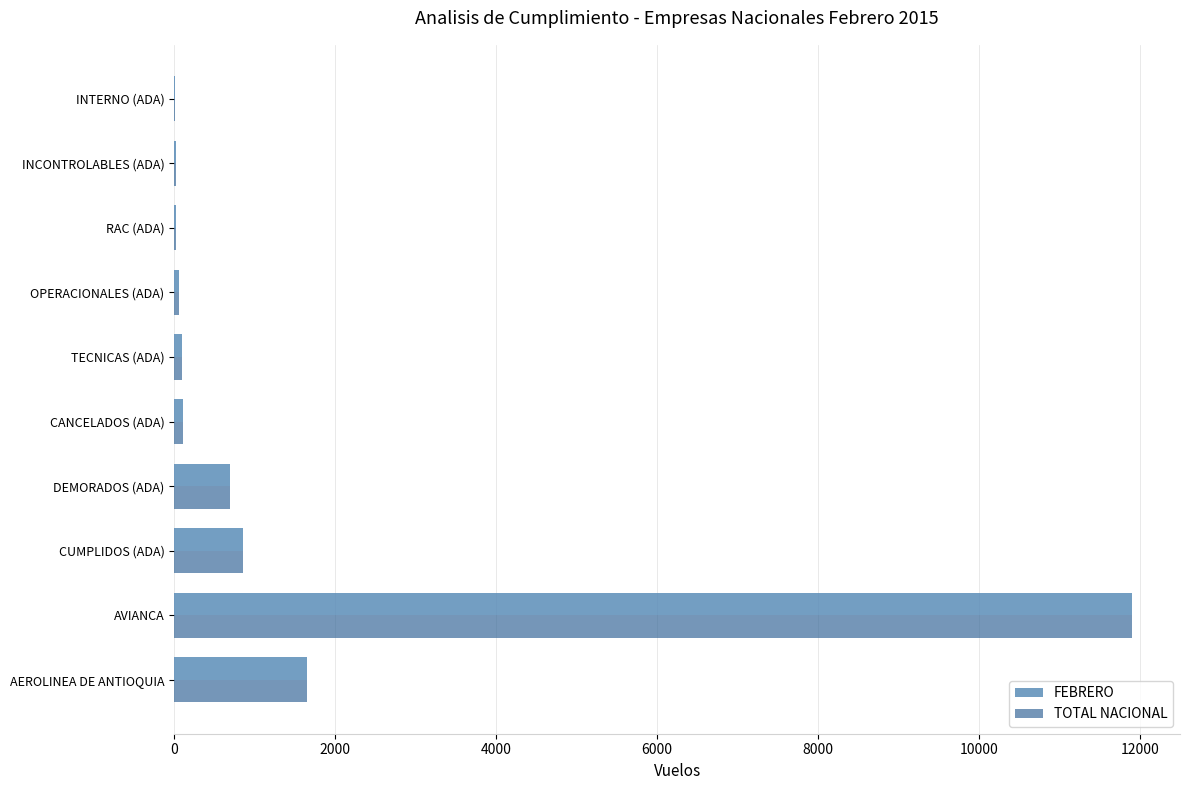

The value of FEBRERO at DEMORADOS (ADA) is 284. True or false?

False